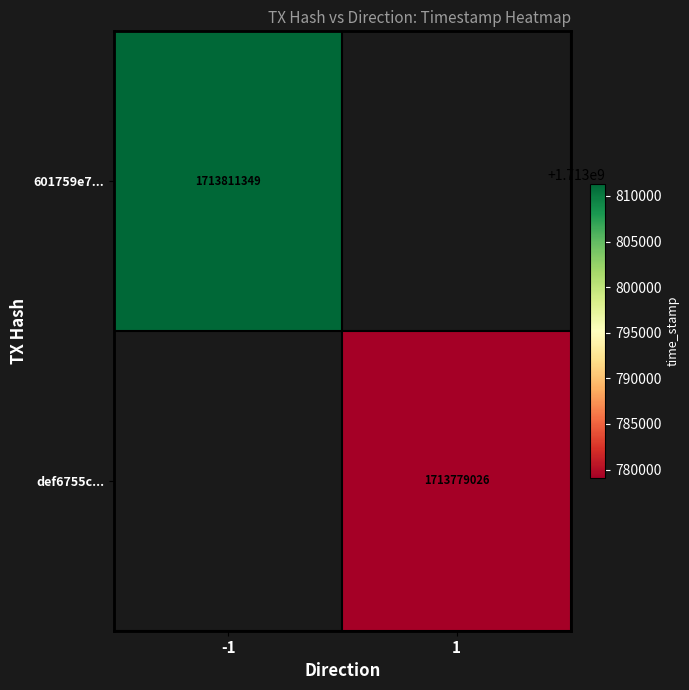

Is it true that def6755c... equals 2838830020 at 1?

False